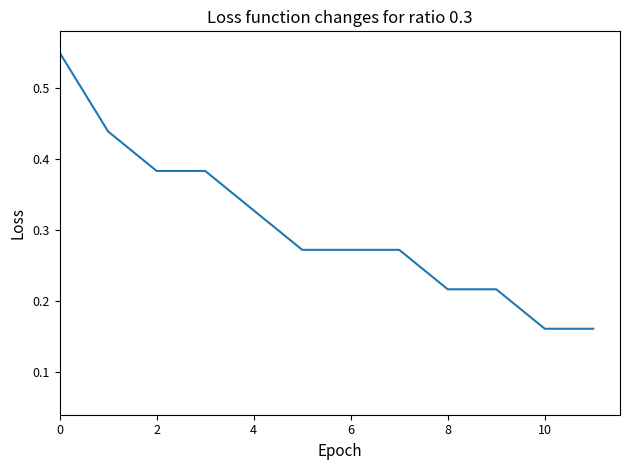

How many lines are shown in the chart?

1